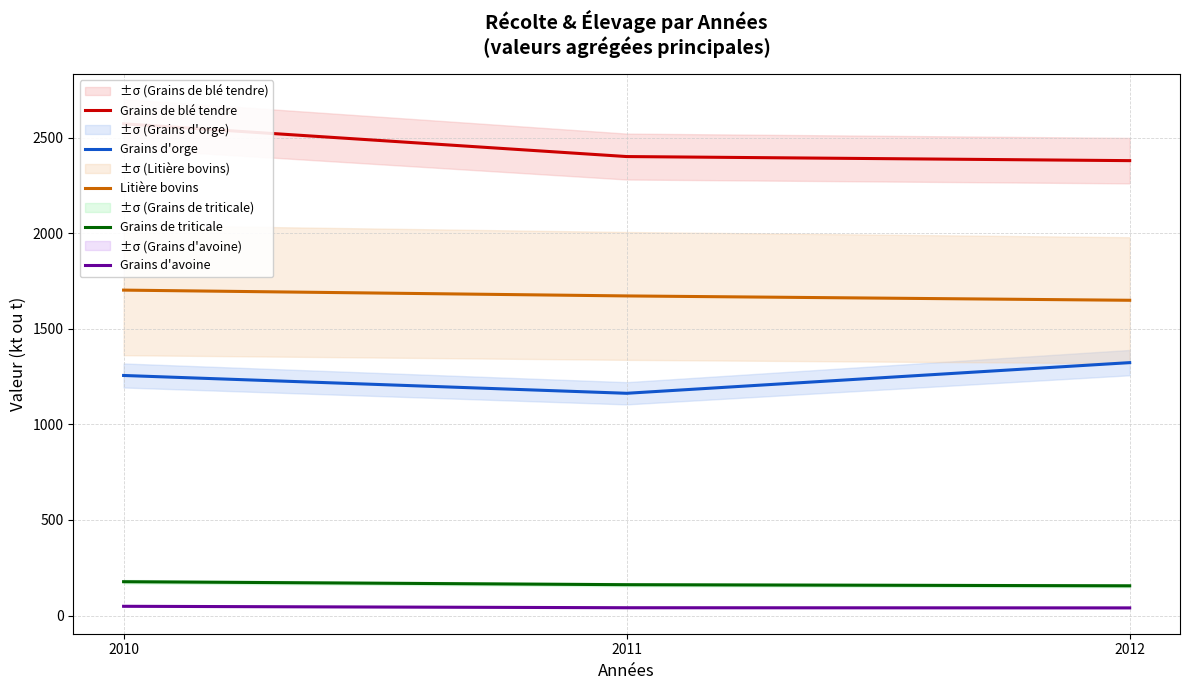

True or false: Grains d'orge has a value of 1163.1 at 2011.

True